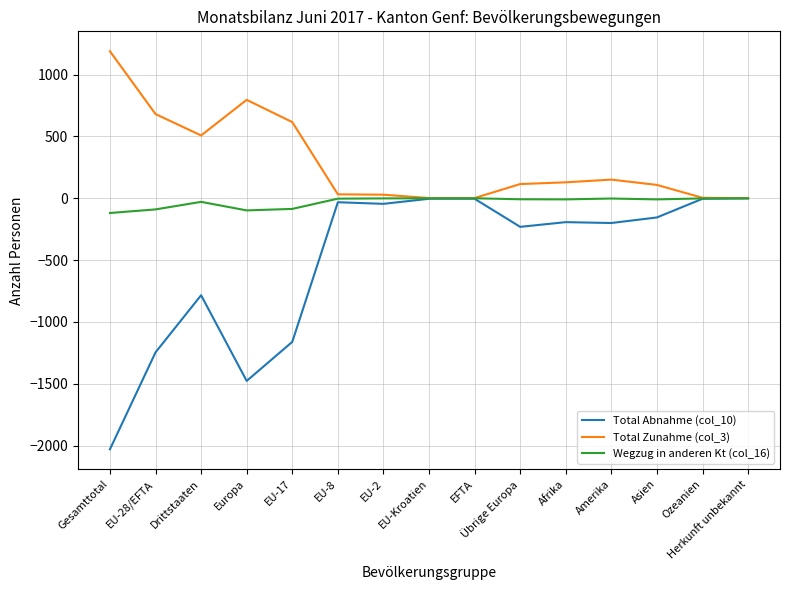

Which series has the largest range (max minus min)?

Total Abnahme (col_10)